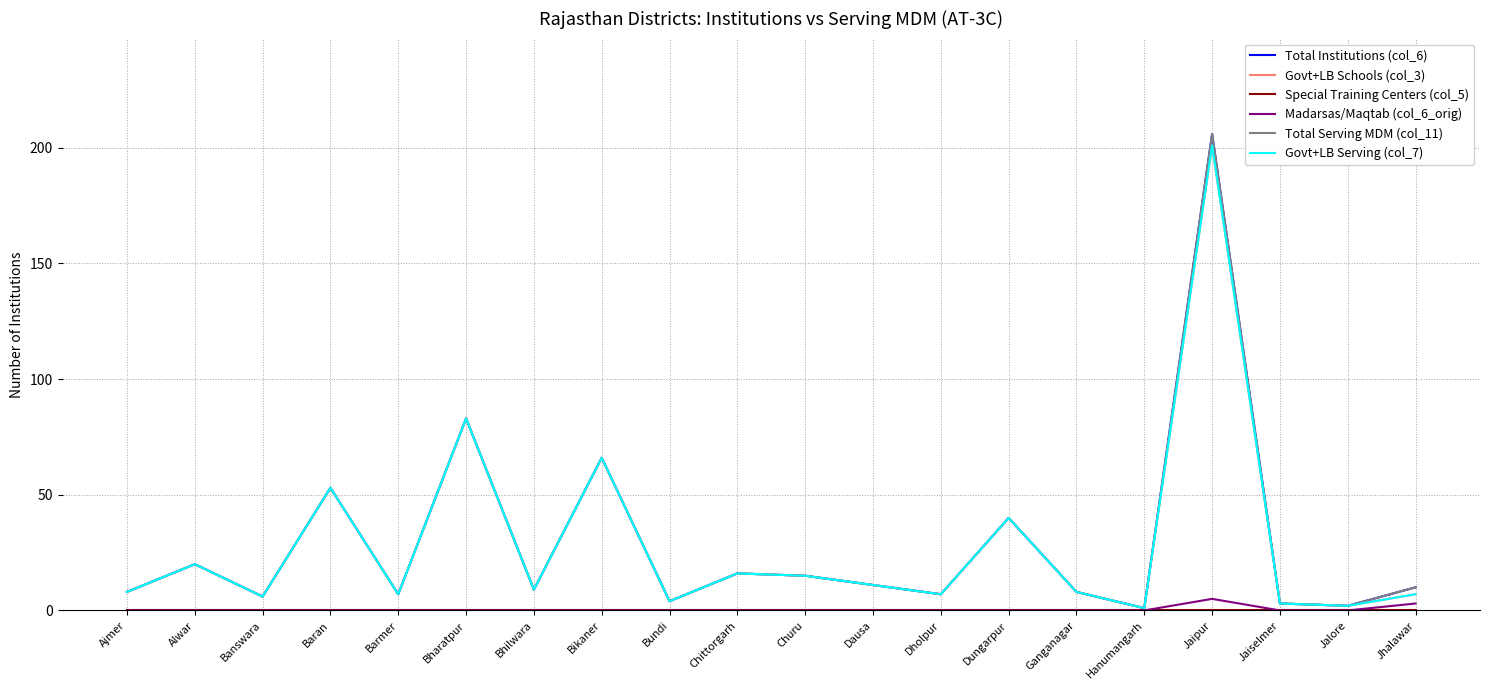

How many interior local valleys does the Total Institutions (col_6) series have?

7